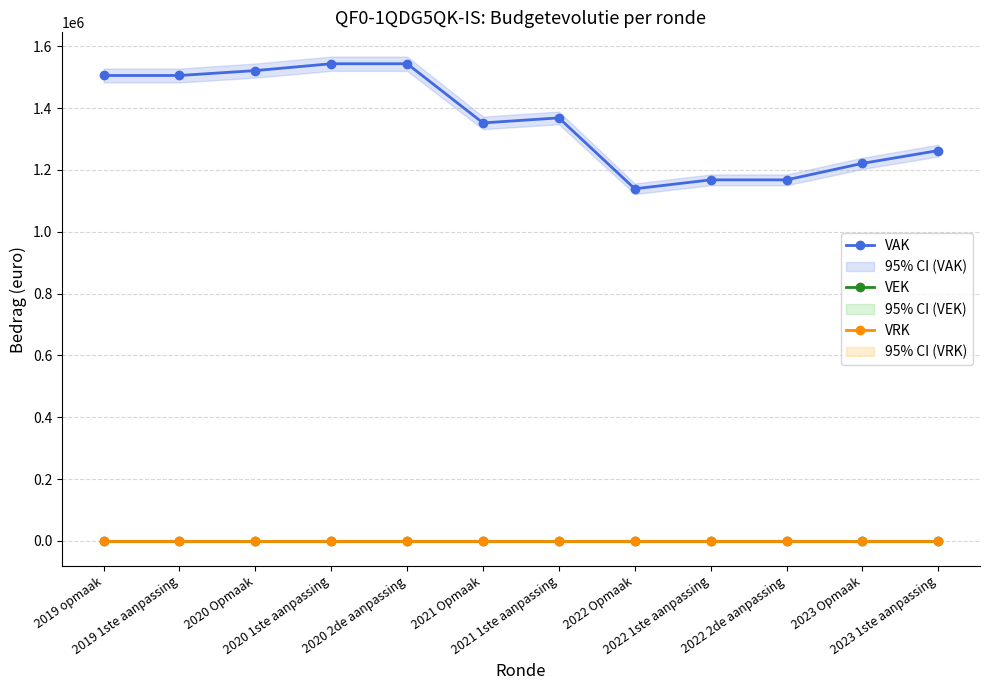

What is the minimum value for VAK?

1139239